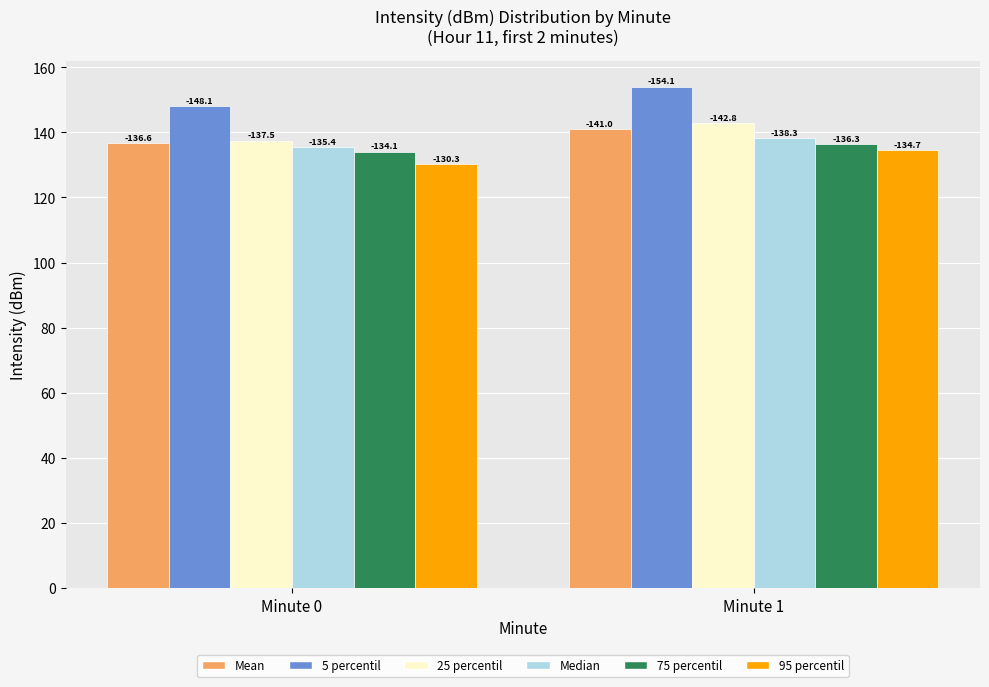

Does the chart contain any negative values?

No